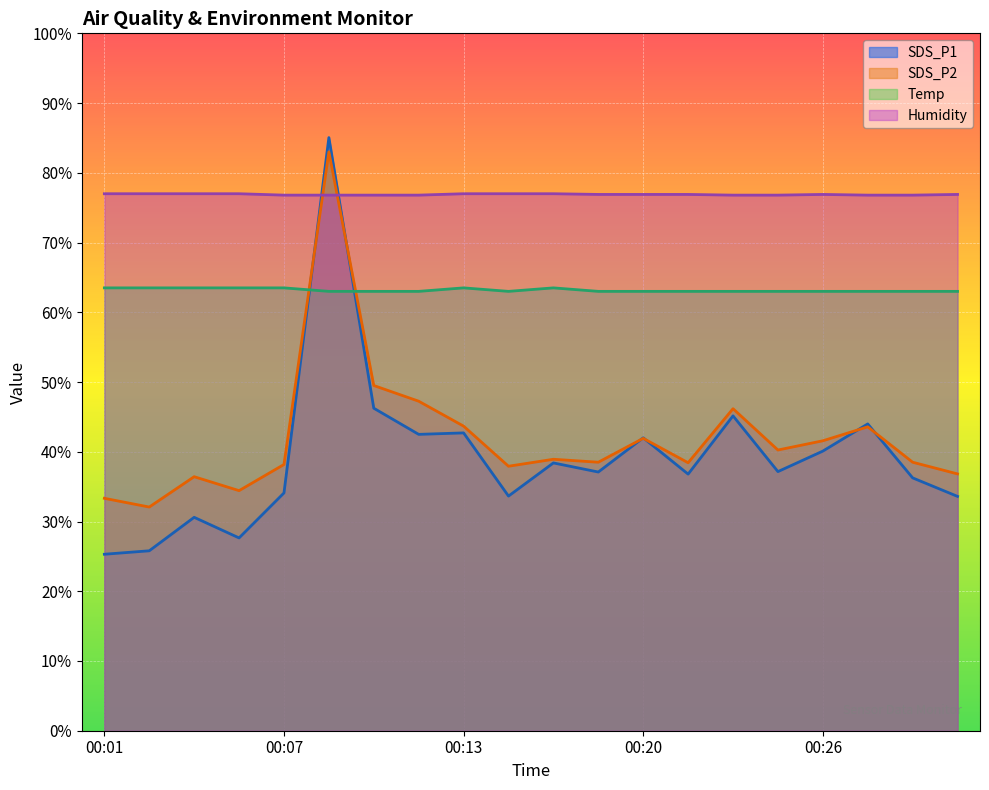

Count the number of data series in this chart.

4